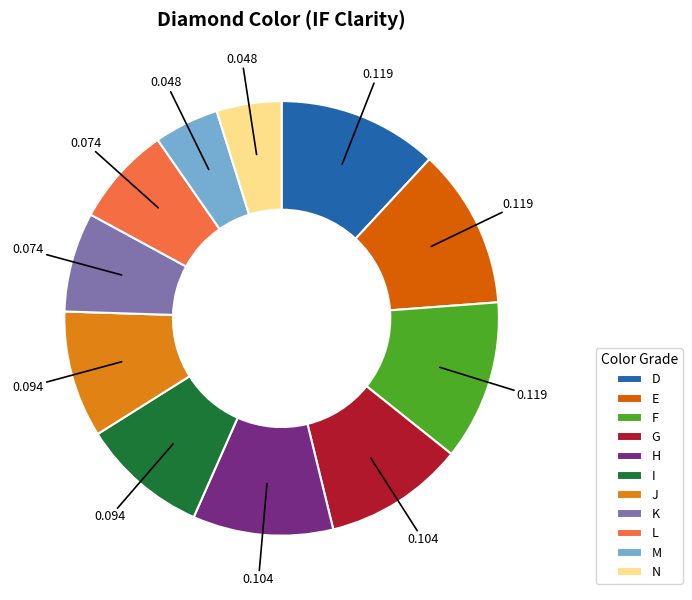

To the nearest percent, what is the difference between the F and G slice percentages?

1%